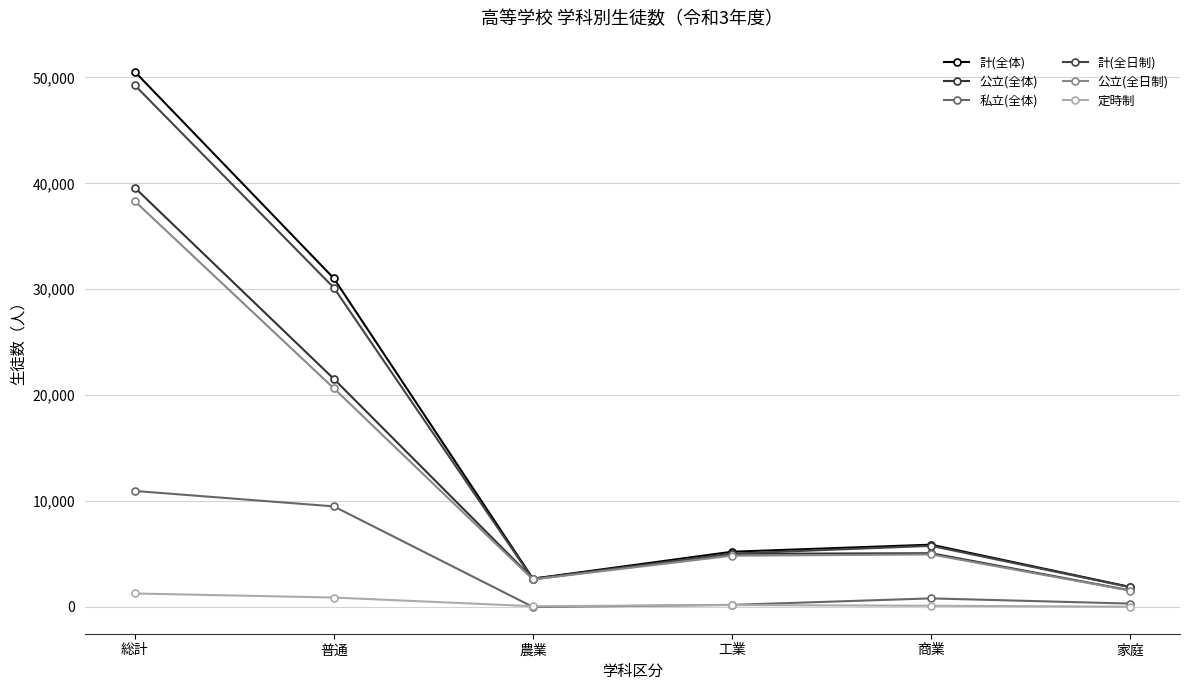

Which series has the largest total across all categories?

計(全体)